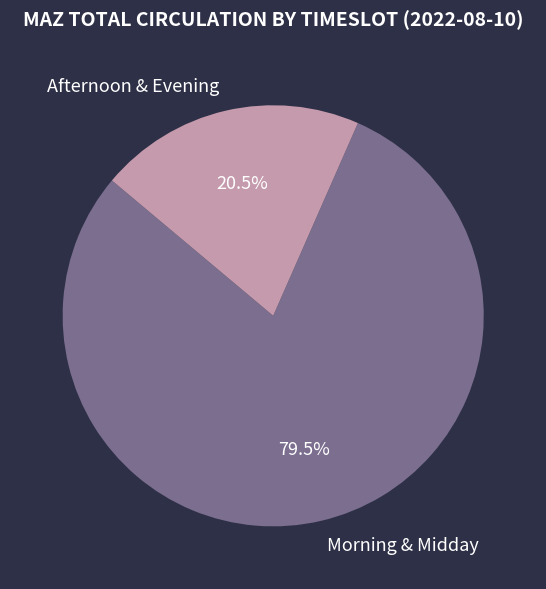

Approximately how many times larger is the value at Afternoon & Evening compared to Morning & Midday?

0.3